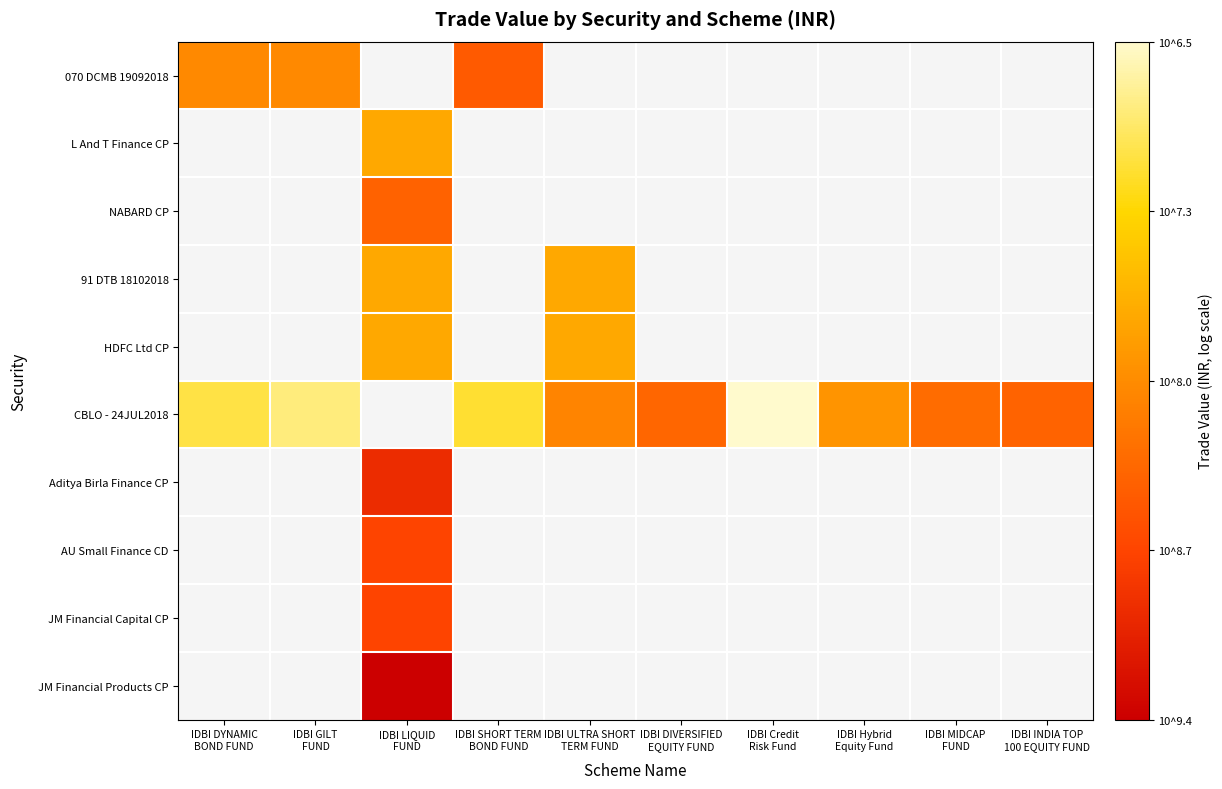

Which series has the largest range (max minus min)?

CBLO - 24JUL2018